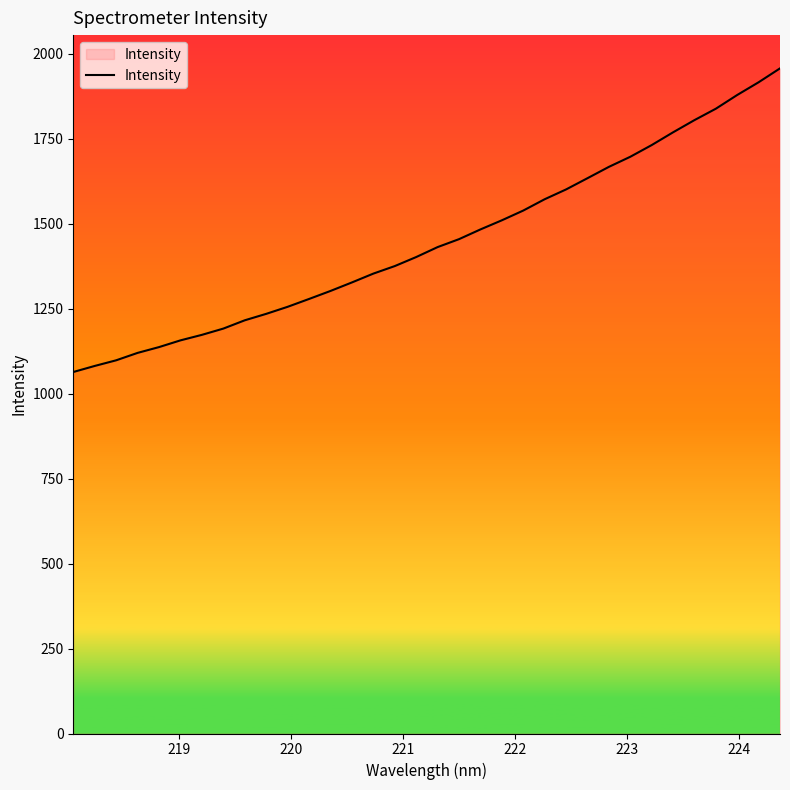

Is this an area chart (filled region under the line)?

No